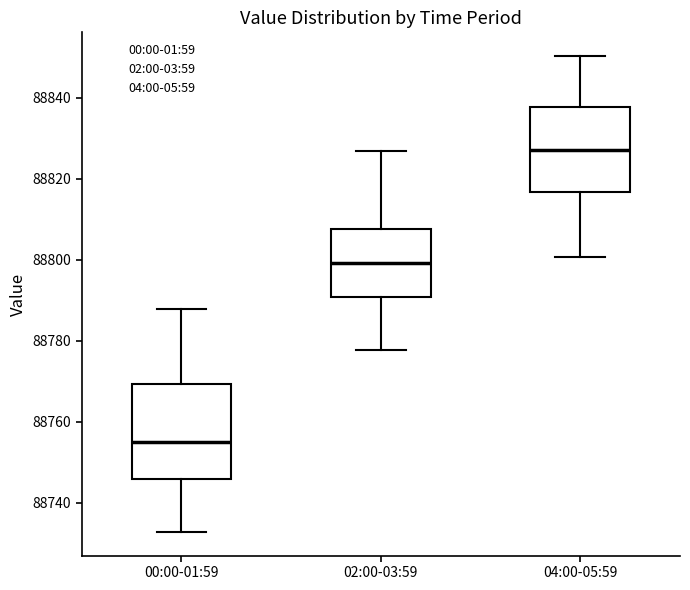

Where does the lower whisker of the box for 02:00-03:59 end on the y-axis? The values are not printed on the chart, so give them approximately, as read against the axis.

88778